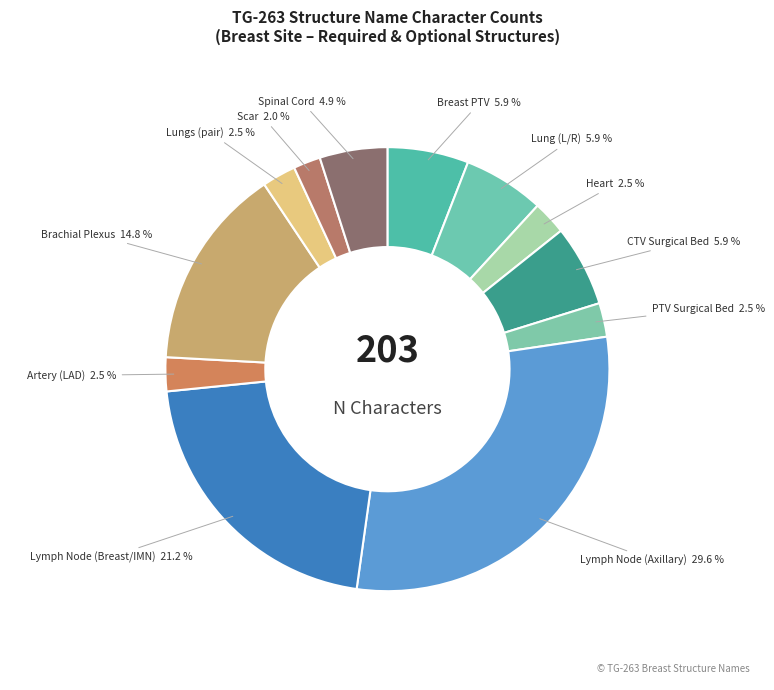

Does any single category account for the majority?

No